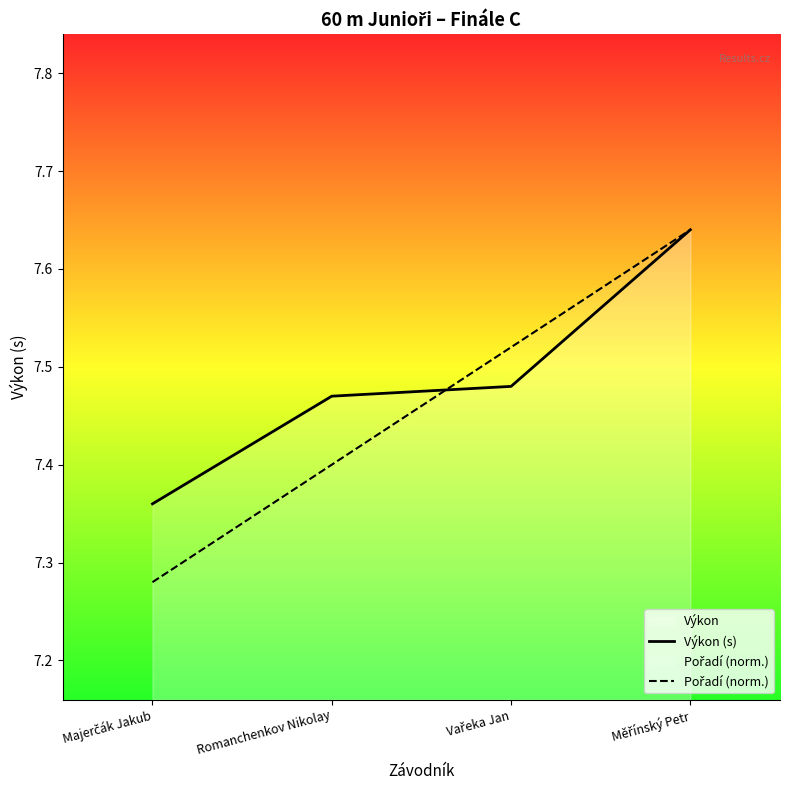

Count the number of data series in this chart.

2